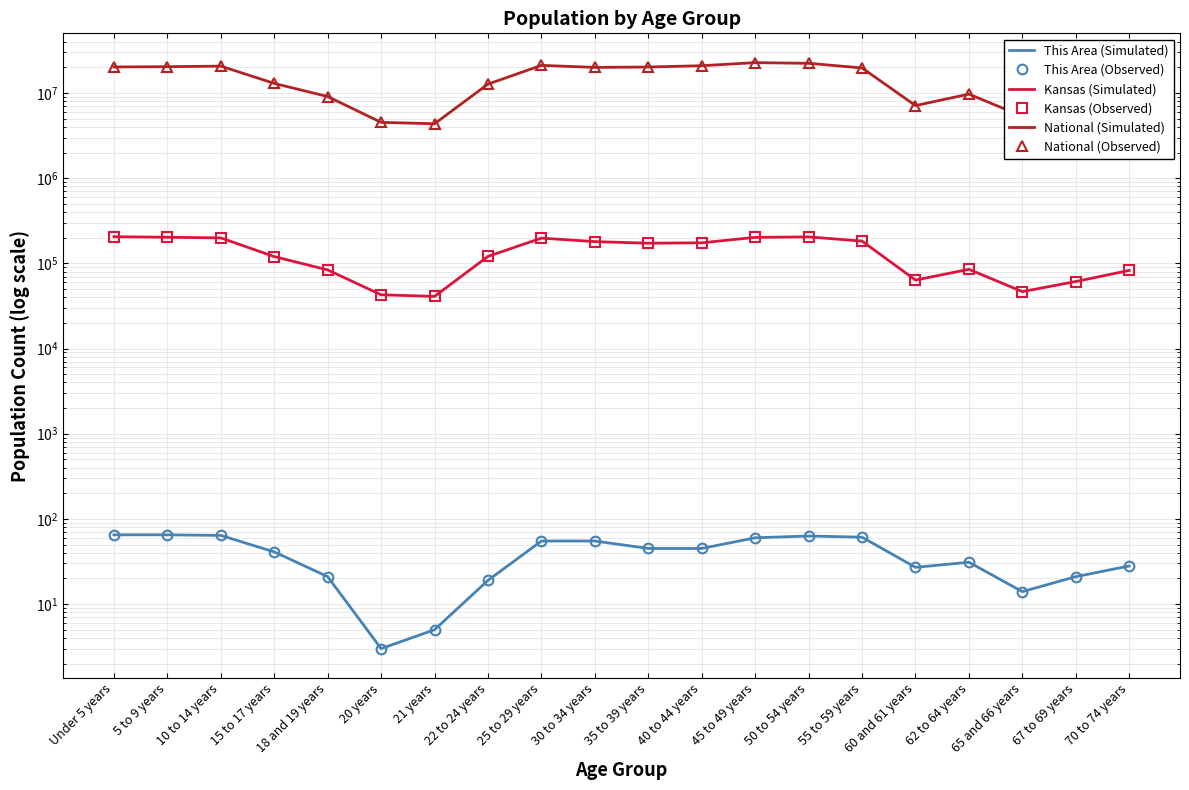

List the labels in order of This Area (Simulated) value, smallest first.

20 years, 21 years, 65 and 66 years, 22 to 24 years, 18 and 19 years, 67 to 69 years, 60 and 61 years, 70 to 74 years, 62 to 64 years, 15 to 17 years, 35 to 39 years, 40 to 44 years, 25 to 29 years, 30 to 34 years, 45 to 49 years, 55 to 59 years, 50 to 54 years, 10 to 14 years, Under 5 years, 5 to 9 years